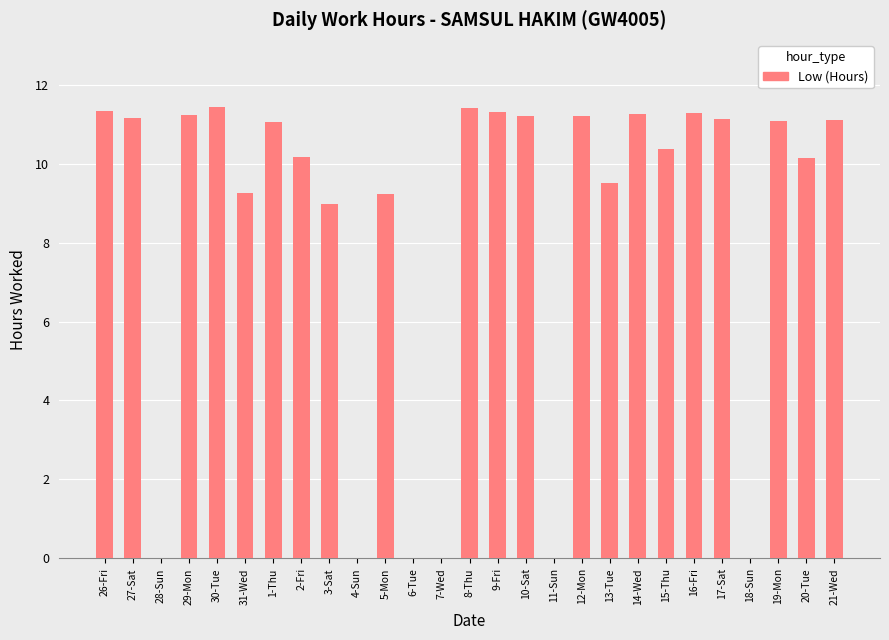

How many data points are above 11?

14